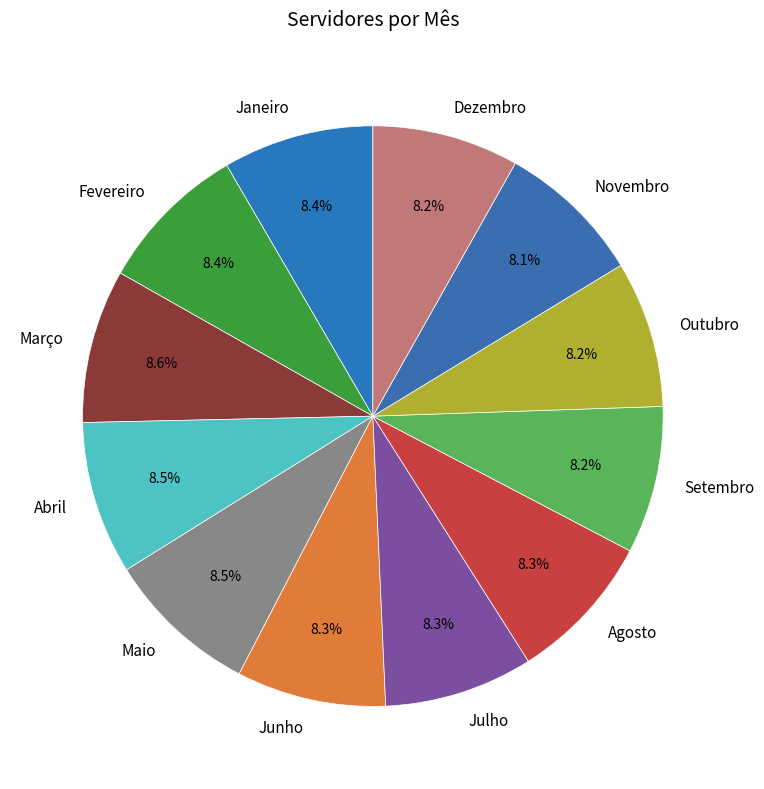

Combined, do Junho and Julho account for over 50%?

No